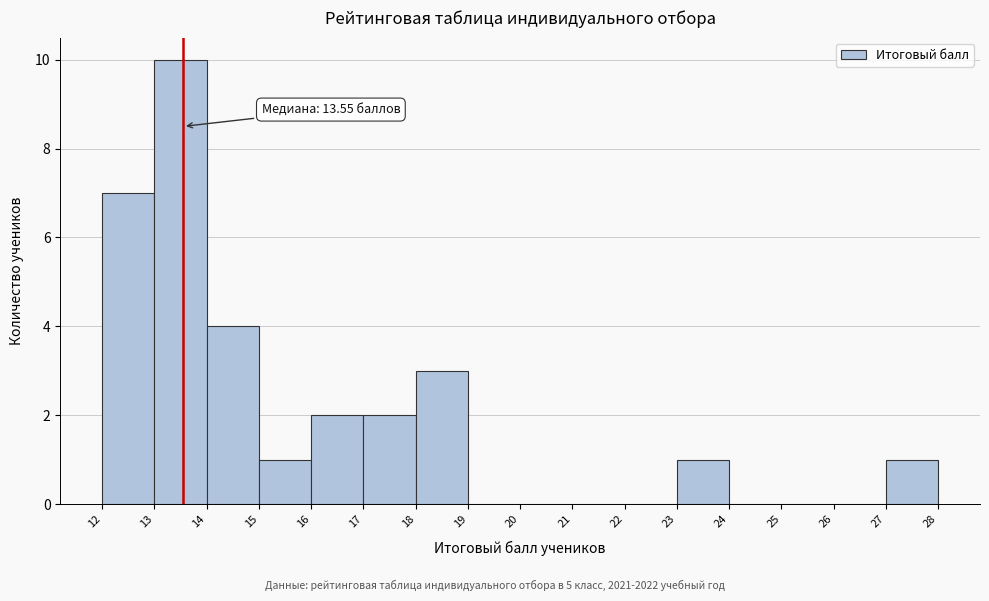

Which range on the x-axis has the tallest bar?

13 to 14